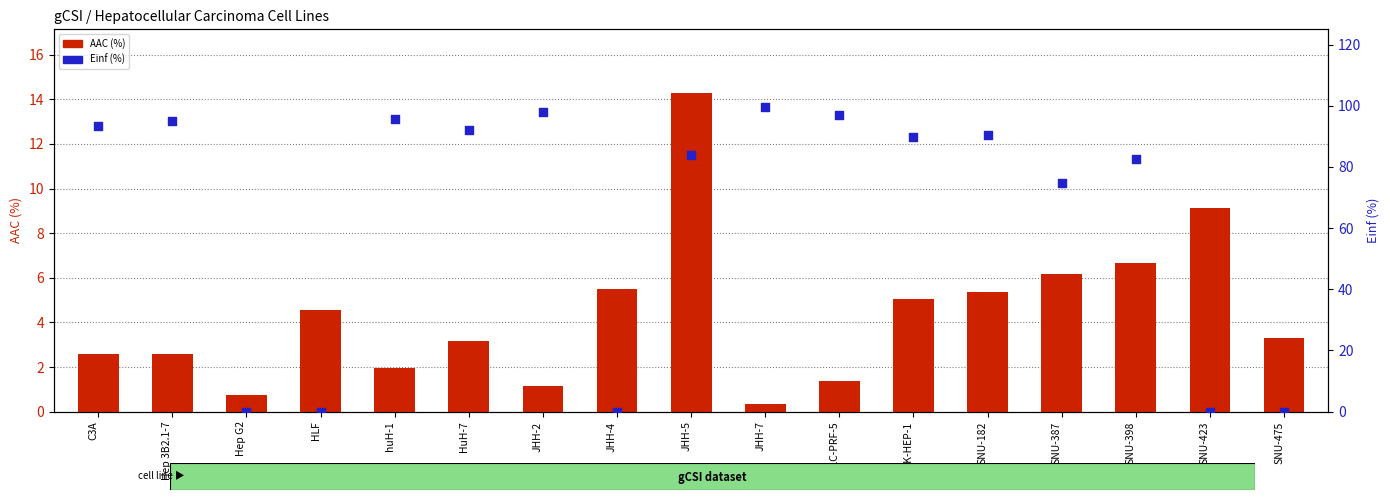

Which series reaches the minimum Y coordinate?

Einf (%)